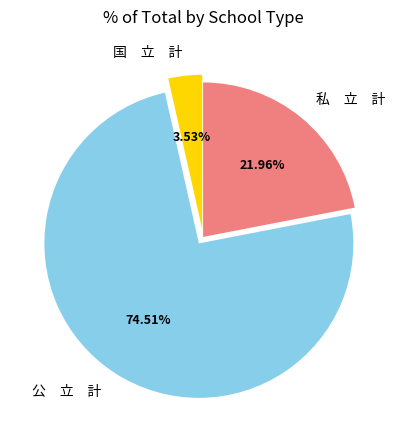

What is the ratio of the value at 私 立 計 to the value at 国 立 計?

6.2